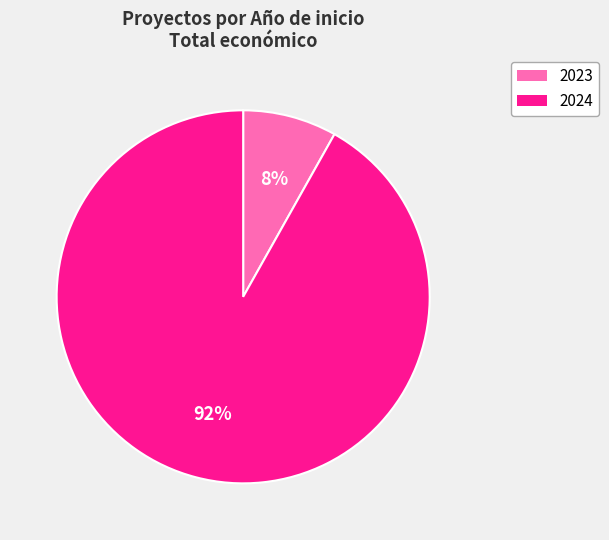

Combined, do 2023 and 2024 account for over 50%?

Yes